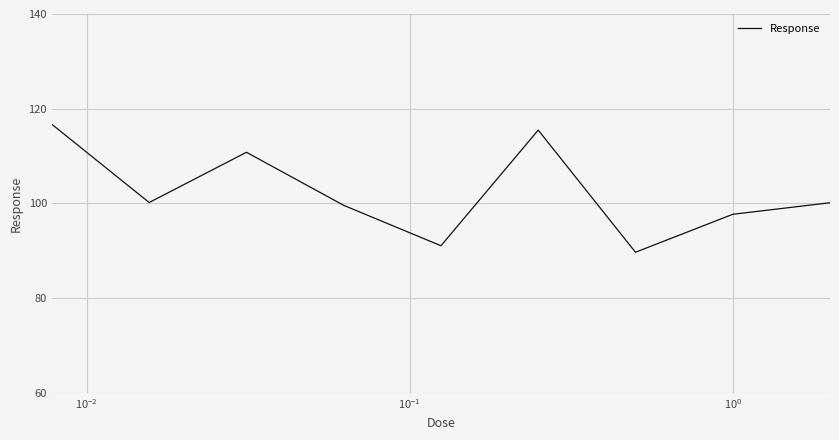

What is the smallest value displayed?

89.7